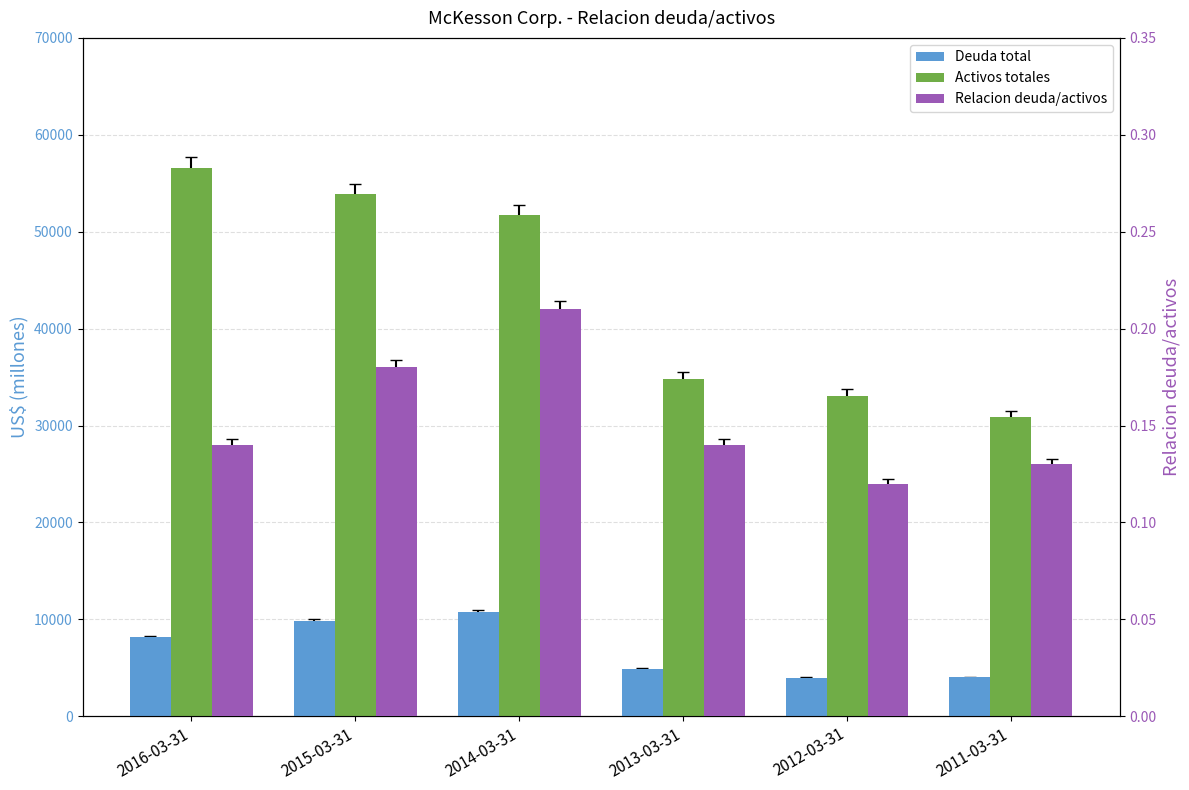

Reading left to right, what are all the values shown in this chart?

Deuda total: 2016-03-31=8154.0	2015-03-31=9844.0	2014-03-31=10719.0	2013-03-31=4873.0	2012-03-31=3980.0	2011-03-31=4004.0
Activos totales: 2016-03-31=56563.0	2015-03-31=53870.0	2014-03-31=51759.0	2013-03-31=34786.0	2012-03-31=33093.0	2011-03-31=30886.0
Relacion deuda/activos: 2016-03-31=0.1	2015-03-31=0.2	2014-03-31=0.2	2013-03-31=0.1	2012-03-31=0.1	2011-03-31=0.1